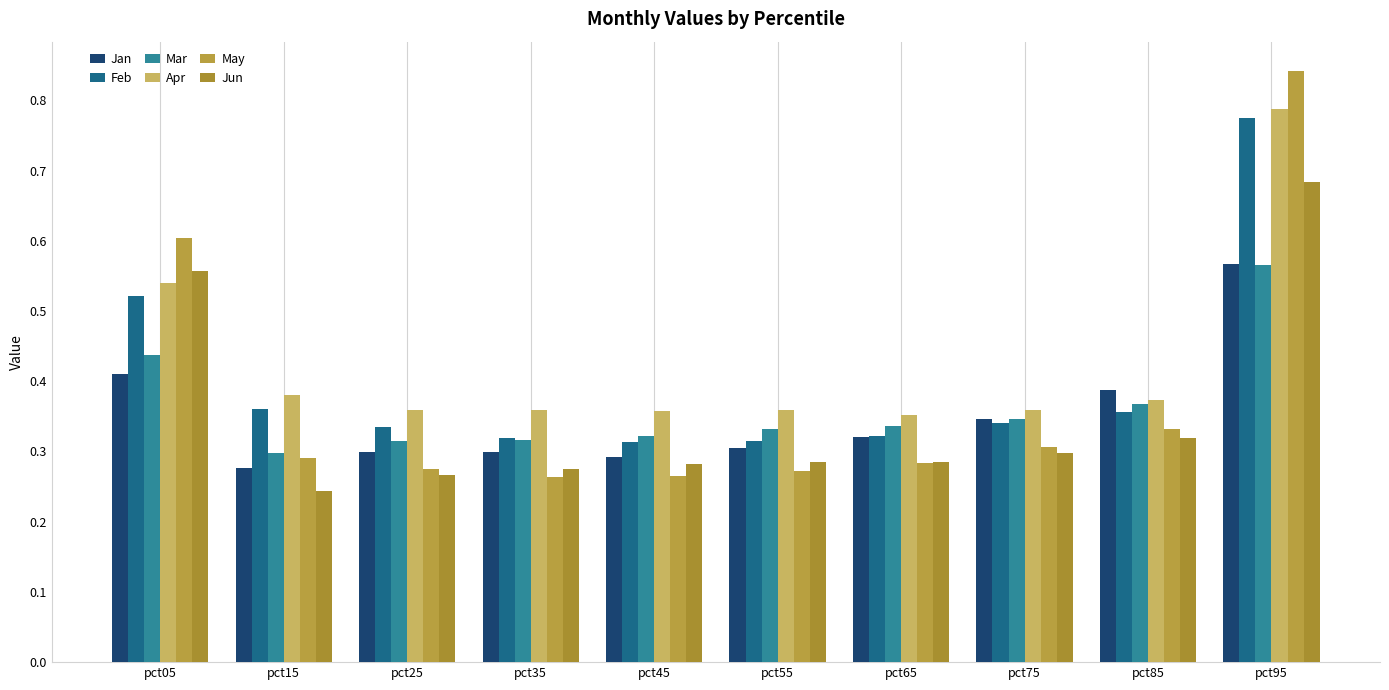

Which label corresponds to the smallest value in the chart?

pct15